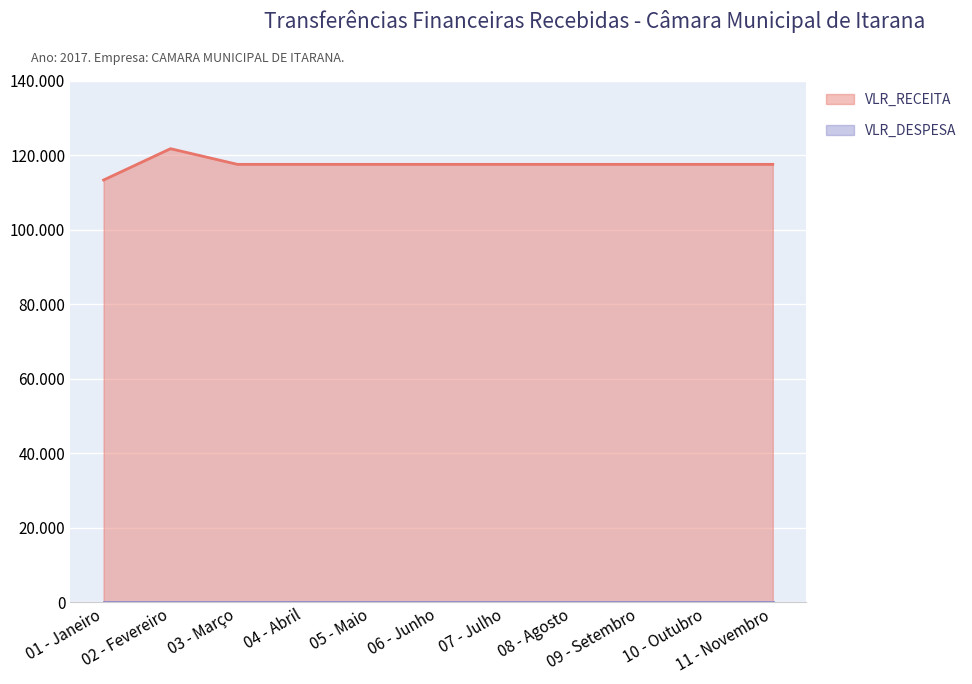

Which category has the lowest value across all series?

01 - Janeiro